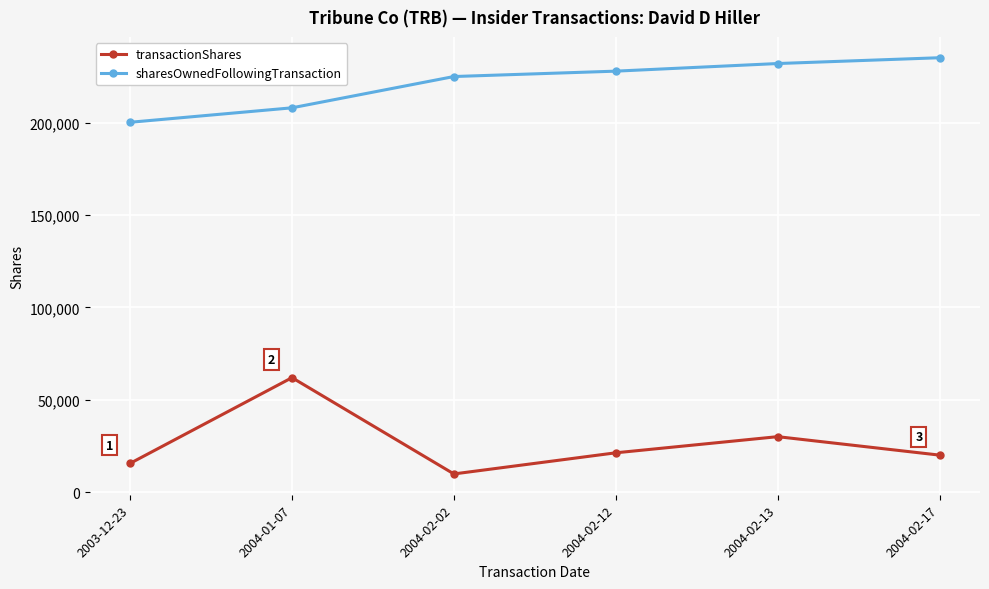

What is the difference between the highest and lowest values at 2004-02-17?

215348